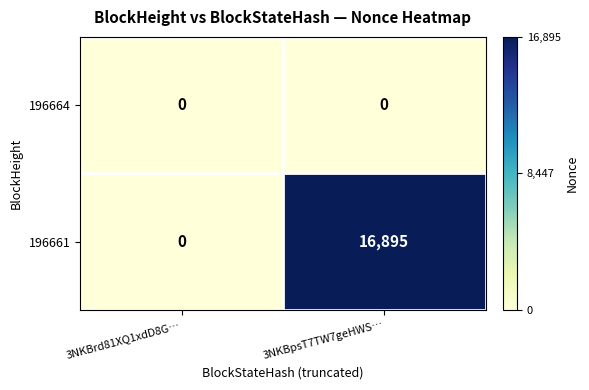

Reading right to left, list all the values displayed in this chart.

196664: 0	0
196661: 16895	0